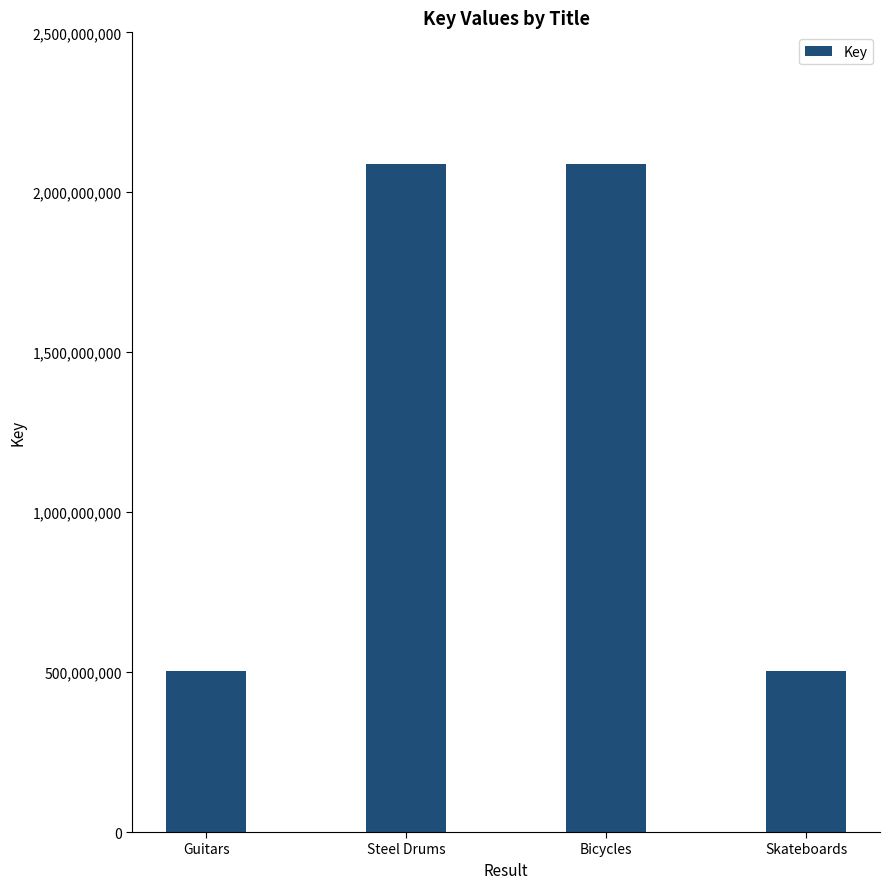

What is the label of the 3rd bar from the left?

Bicycles